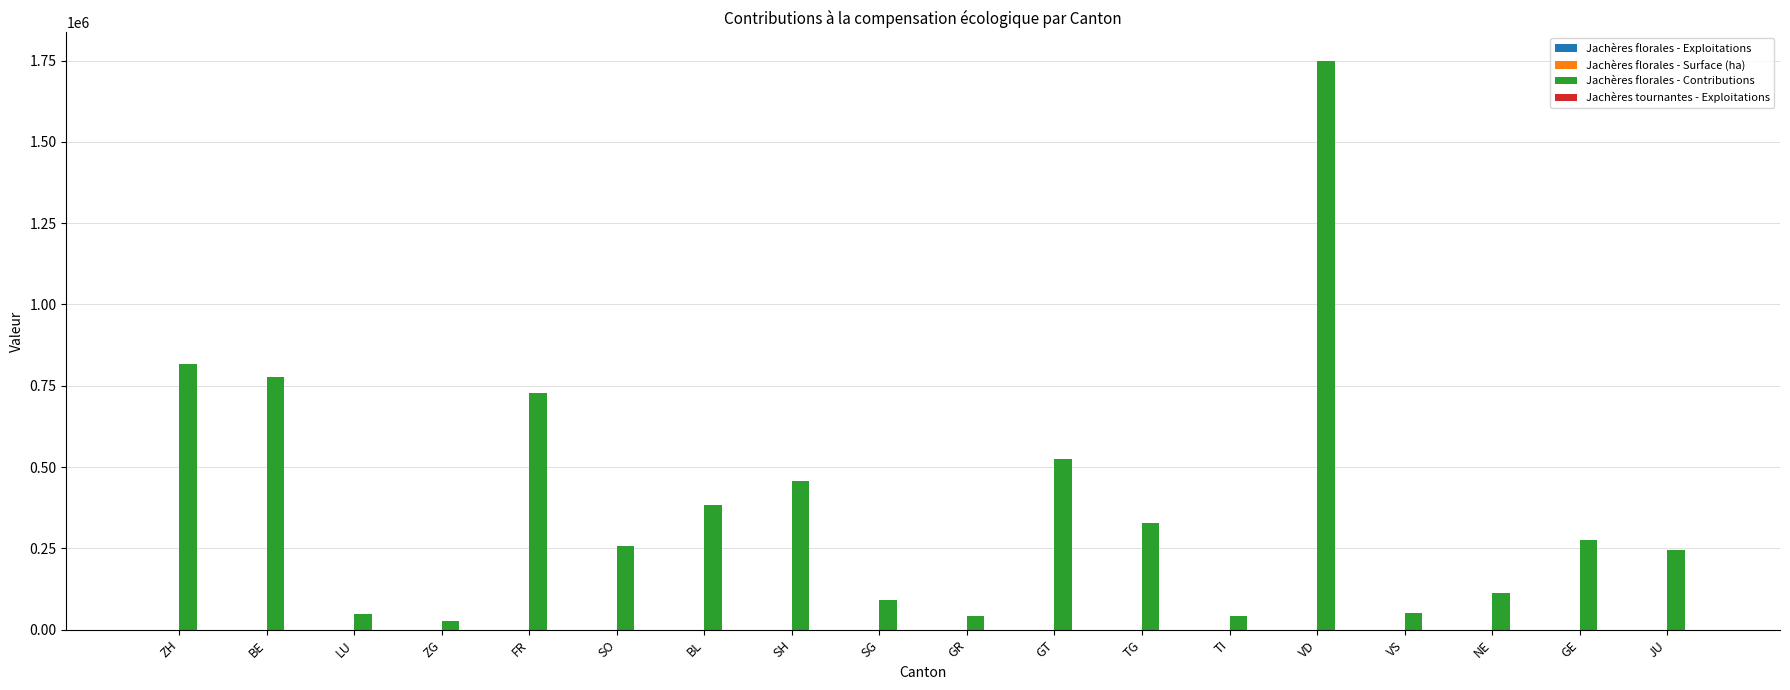

Between SH and GR, which series saw the biggest shift?

Jachères florales - Contributions